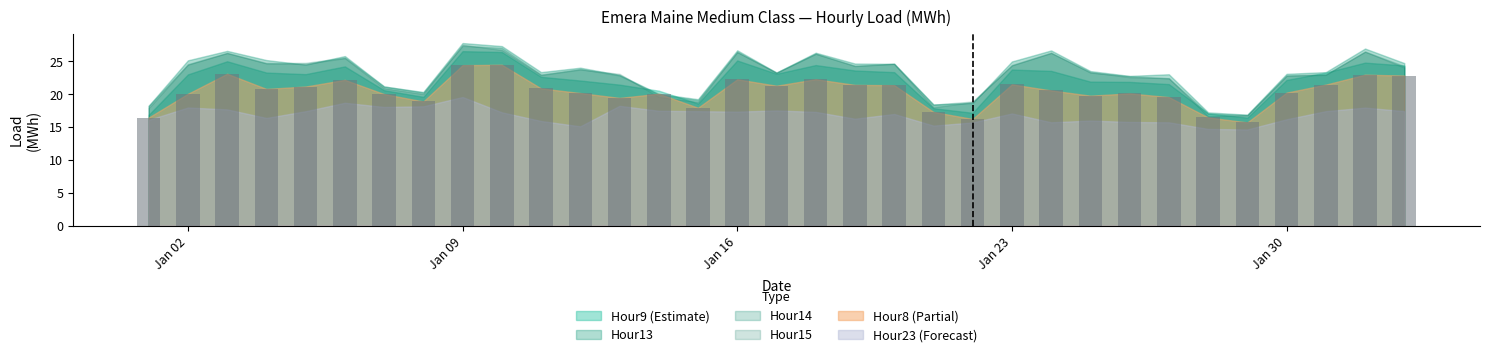

What is the average value?

20.4